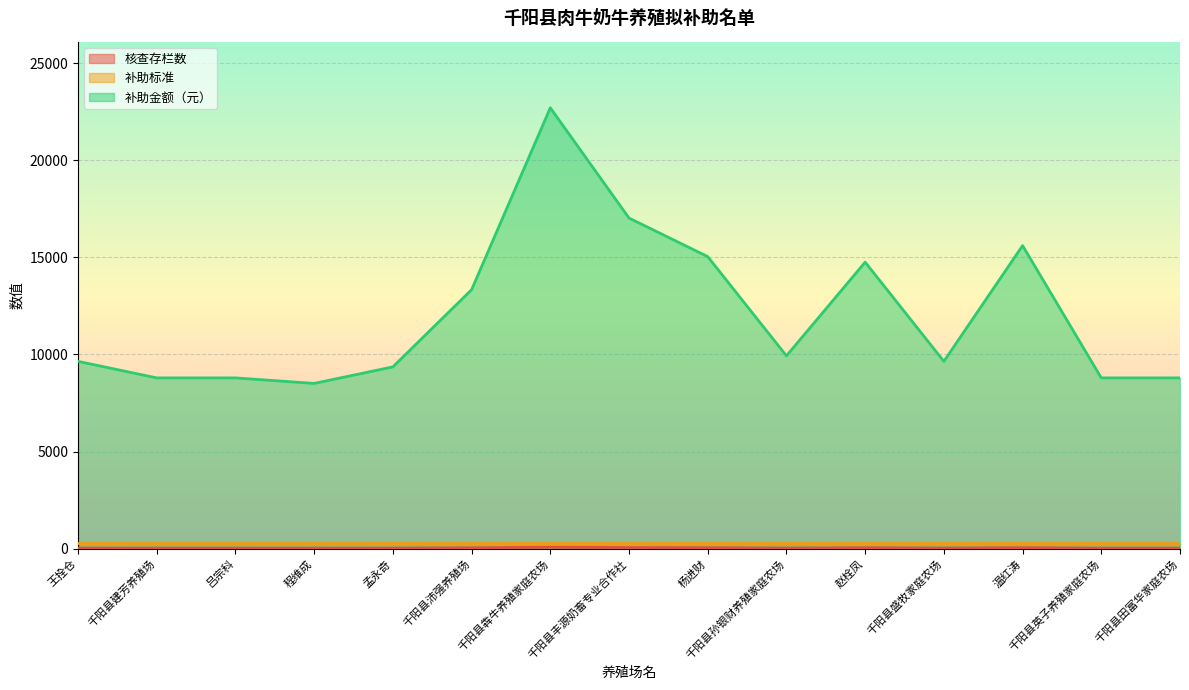

Between 千阳县沛强养殖场 and 温红涛, which is larger?

温红涛